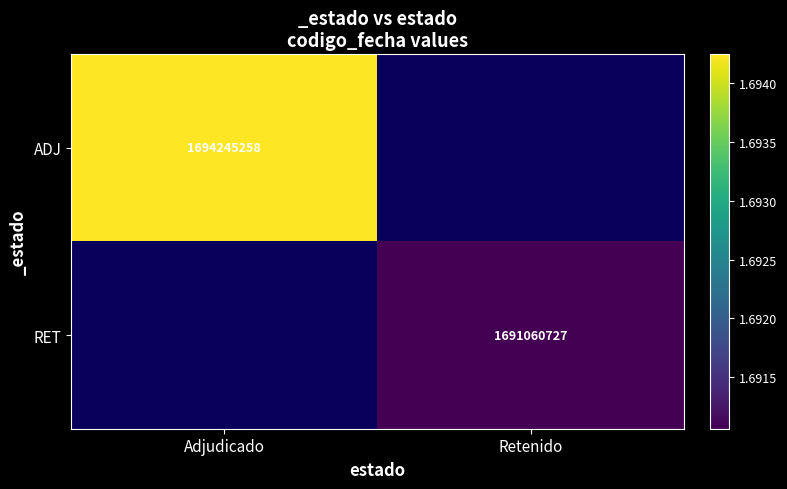

Which has a higher value, Retenido or Adjudicado?

Adjudicado